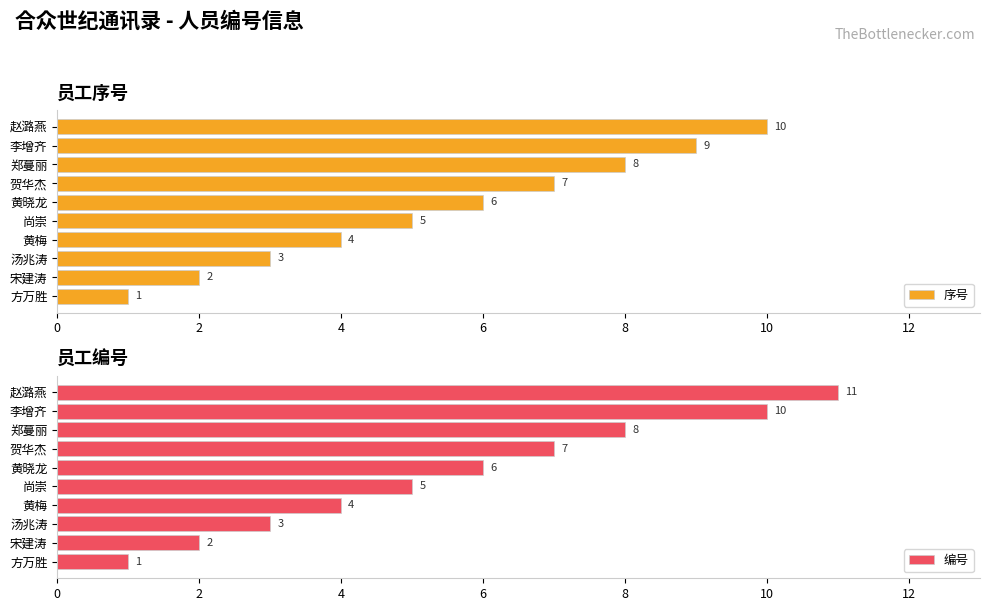

What is the average value of the 编号 series?

6